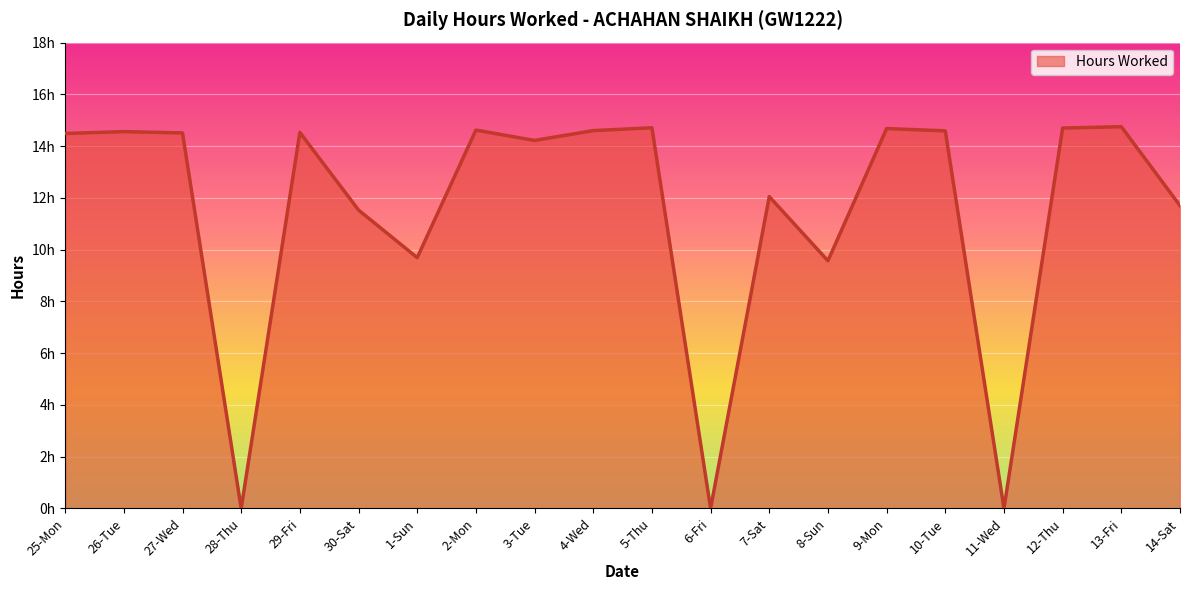

Does the chart have visible grid lines?

Yes